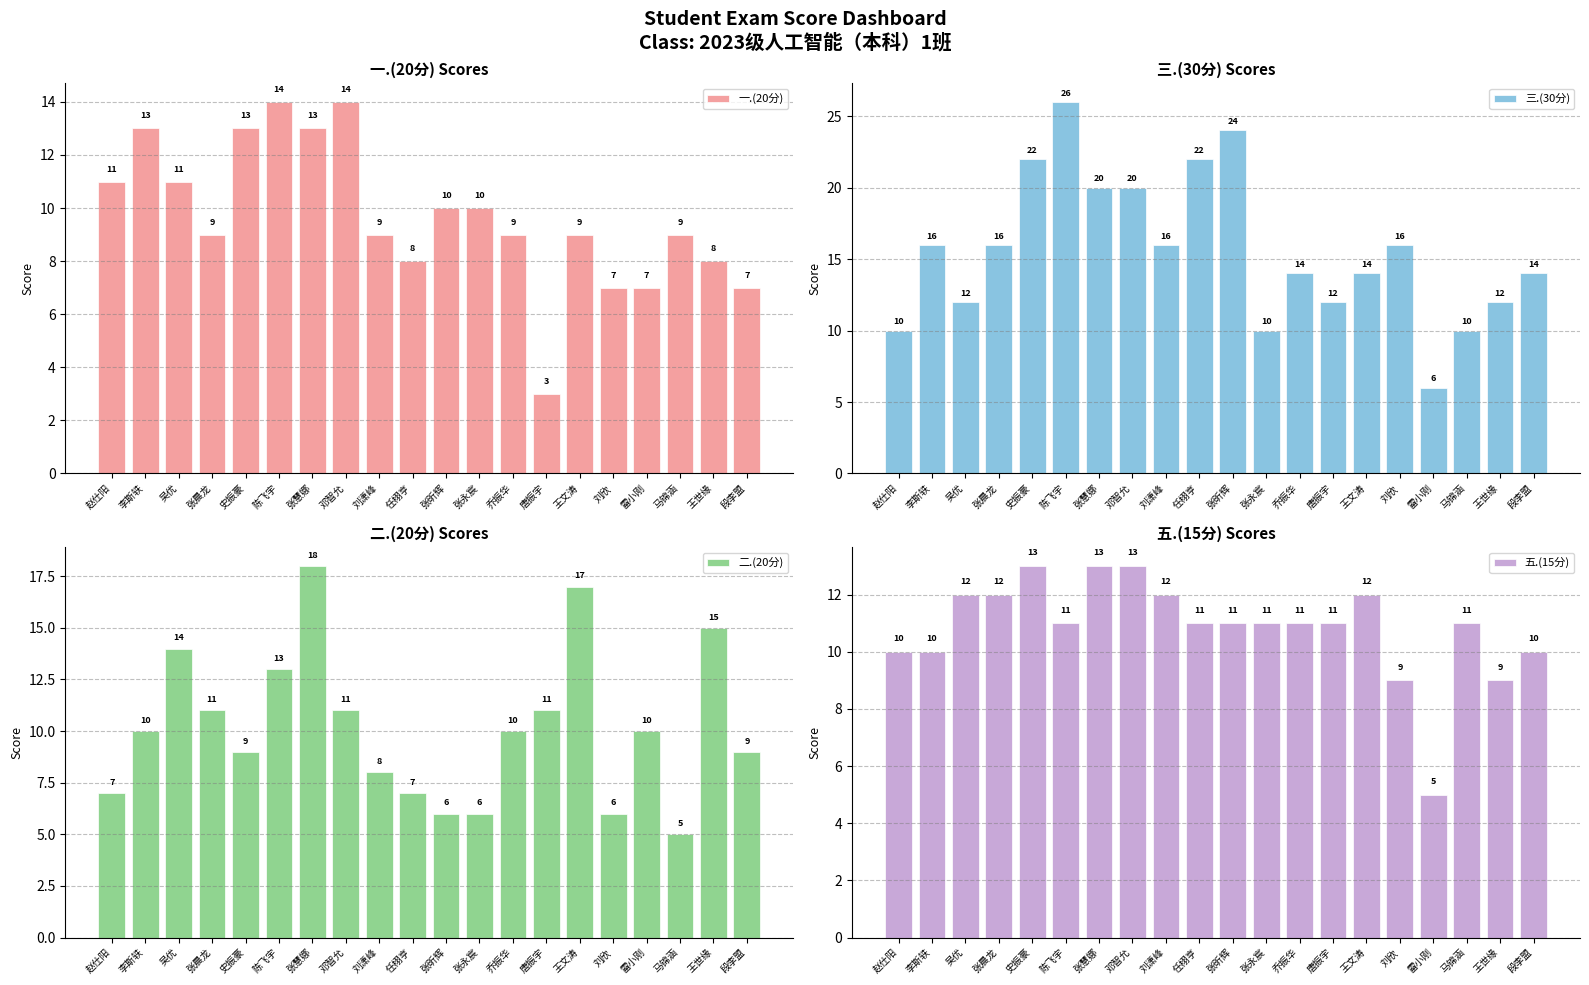

Does the chart contain stacked bars?

No